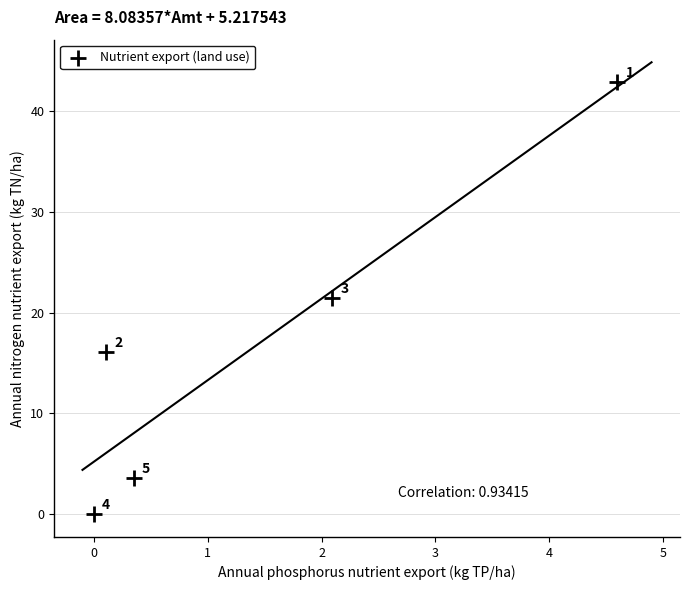

What Y value in the scatter plot is closest to 21?

21.4